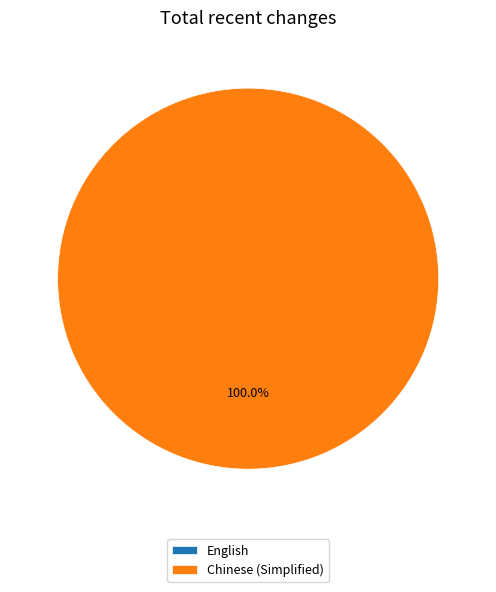

Do English and Chinese (Simplified) together represent more than half of the pie?

Yes